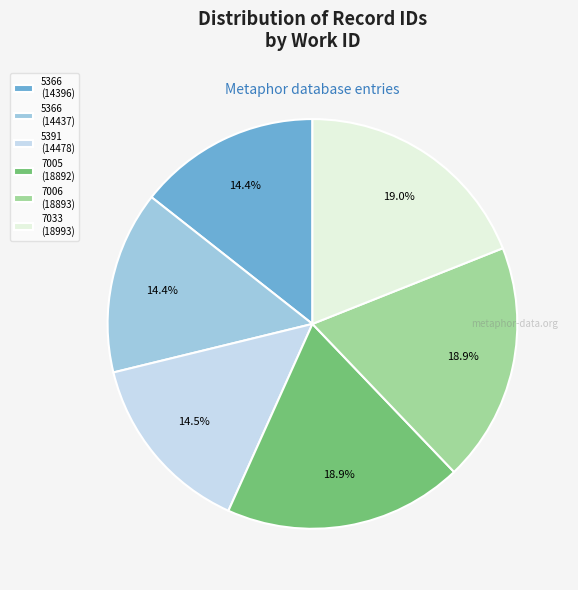

How many slices are in this pie chart?

6